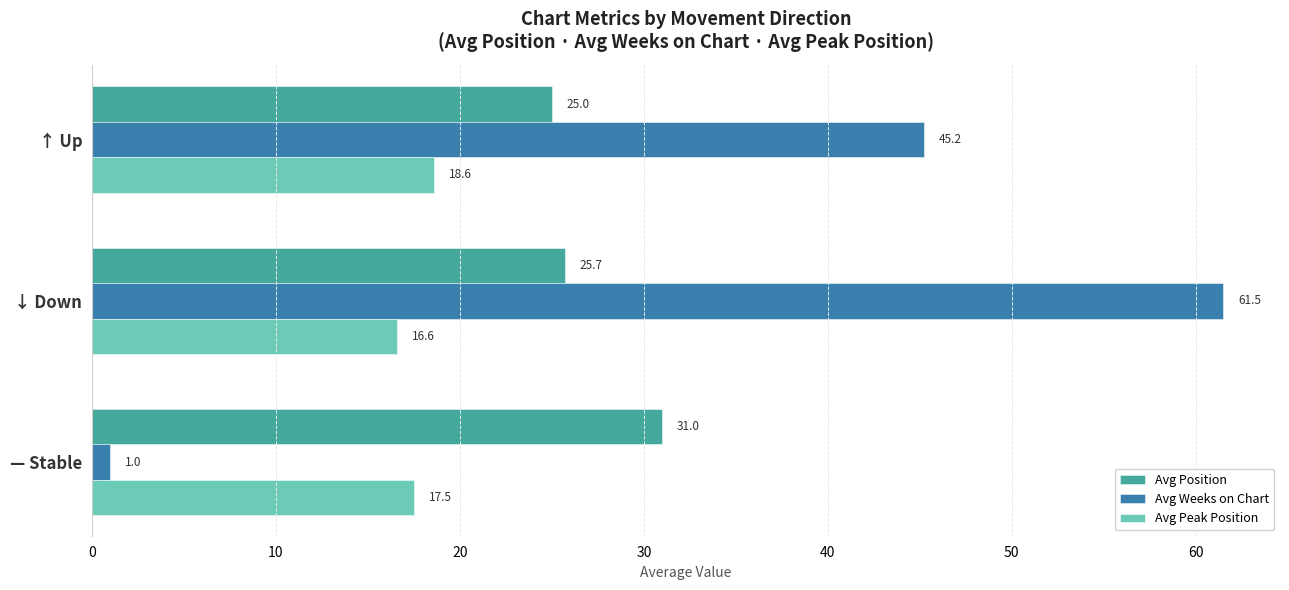

List the labels in order of Avg Peak Position value, largest first.

↑ Up, — Stable, ↓ Down